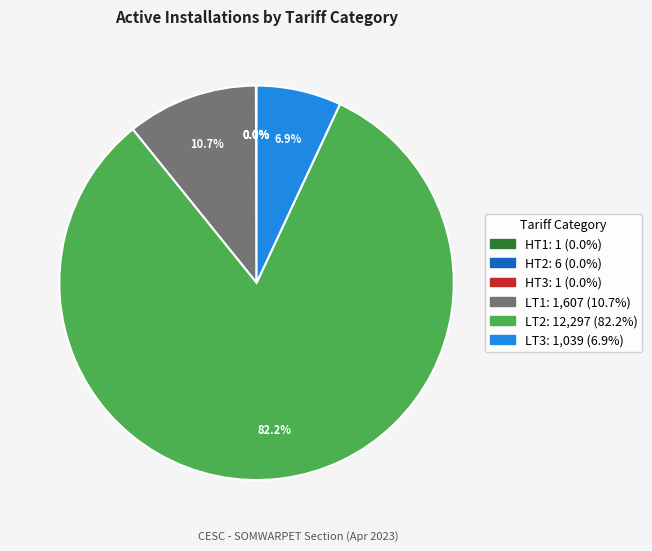

Is it true that LT2 is 90% of the pie?

False